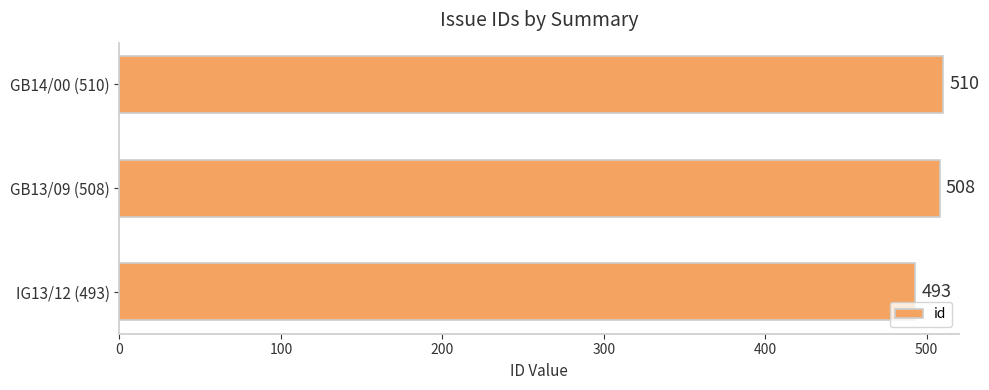

What is the difference between the maximum and second lowest values?

2